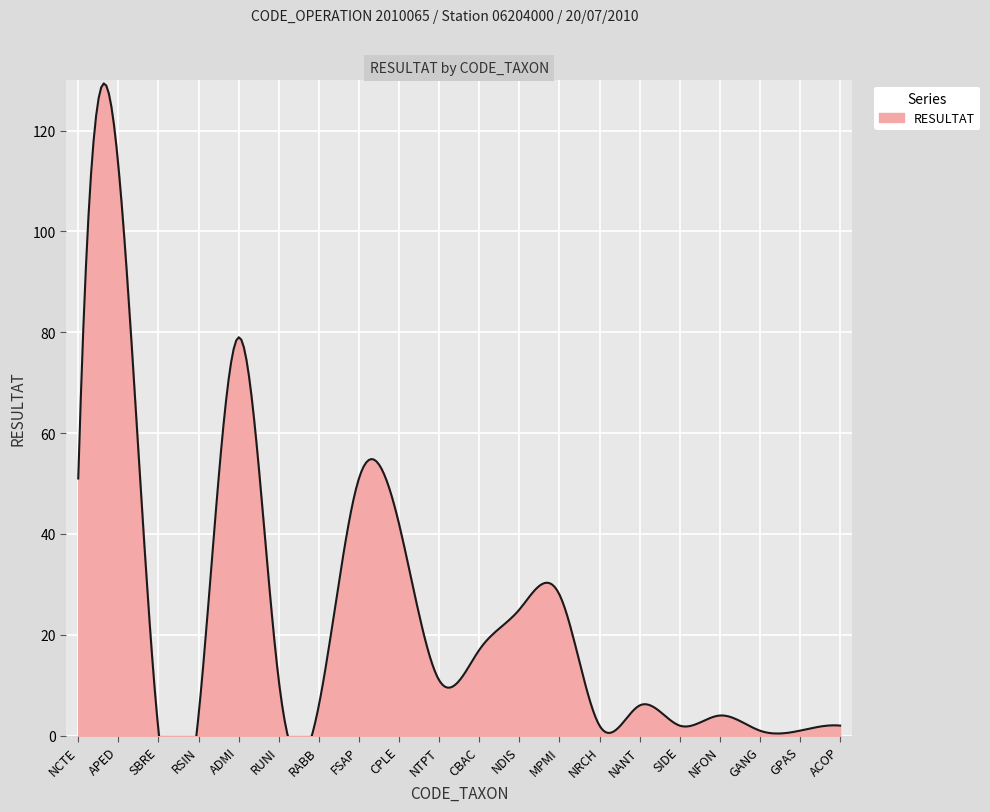

How many data points does each series have?

20